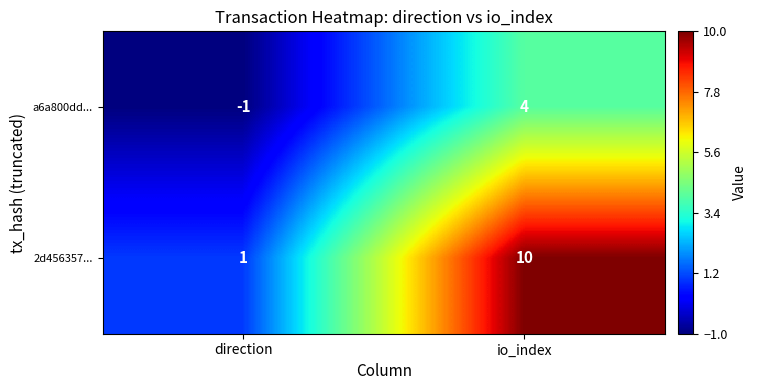

The 2d456357... series shows 10 at io_index. True or false?

True